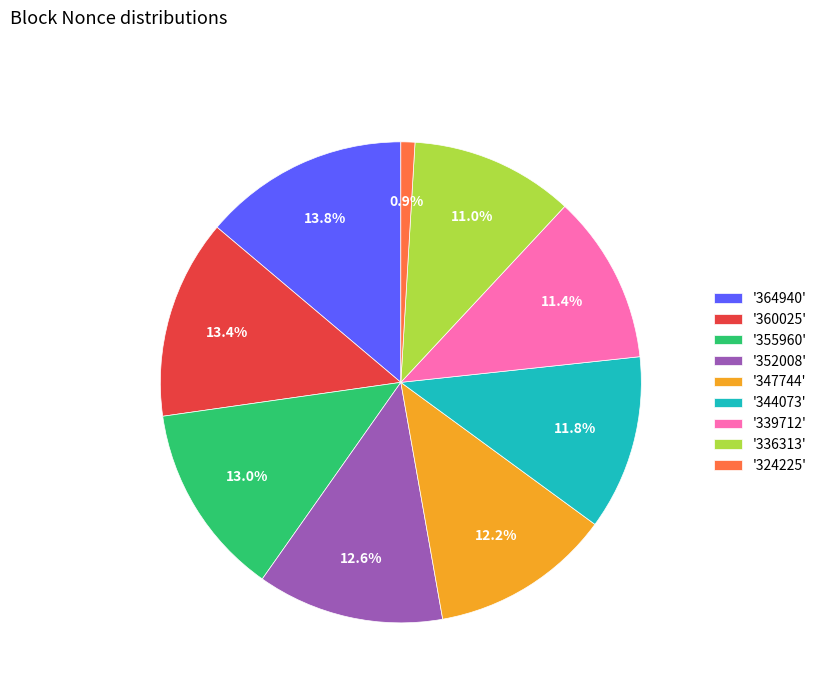

Which slice is the smallest?

'324225'